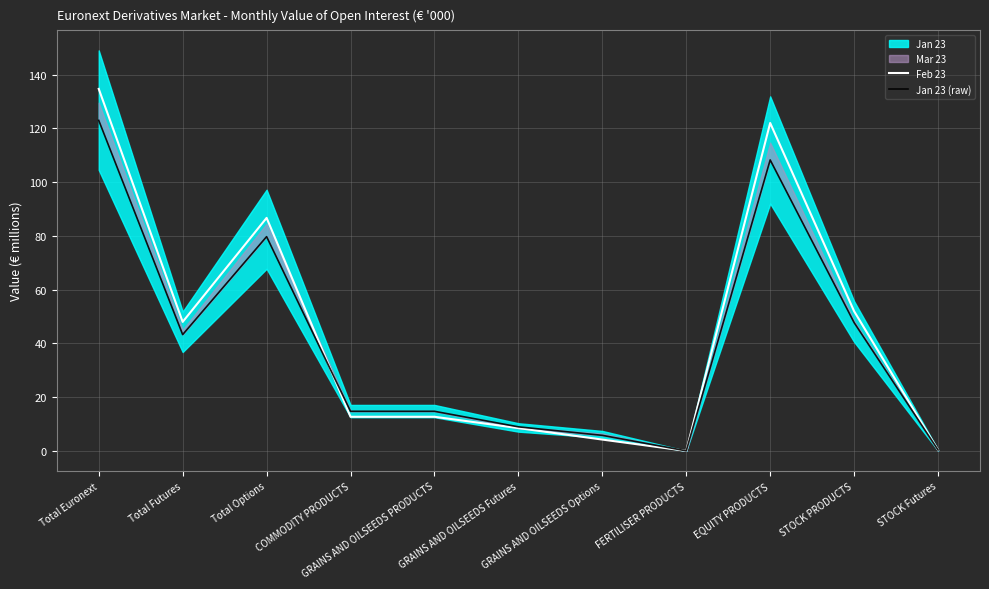

In Feb 23, how many points are higher than both neighbors (excluding endpoints)?

2